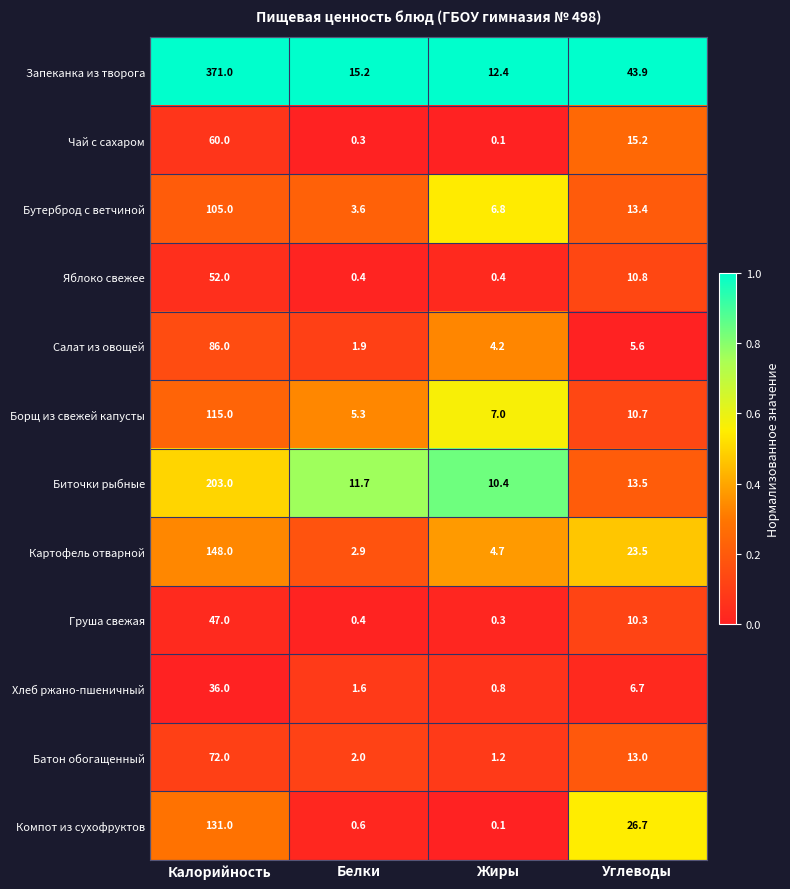

Where does the Чай с сахаром series first go above 15?

Калорийность